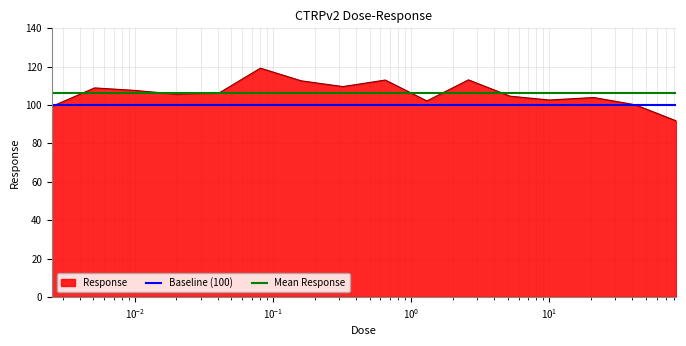

List the series in order of their peak value, lowest first.

Baseline (100), Mean Response, Response